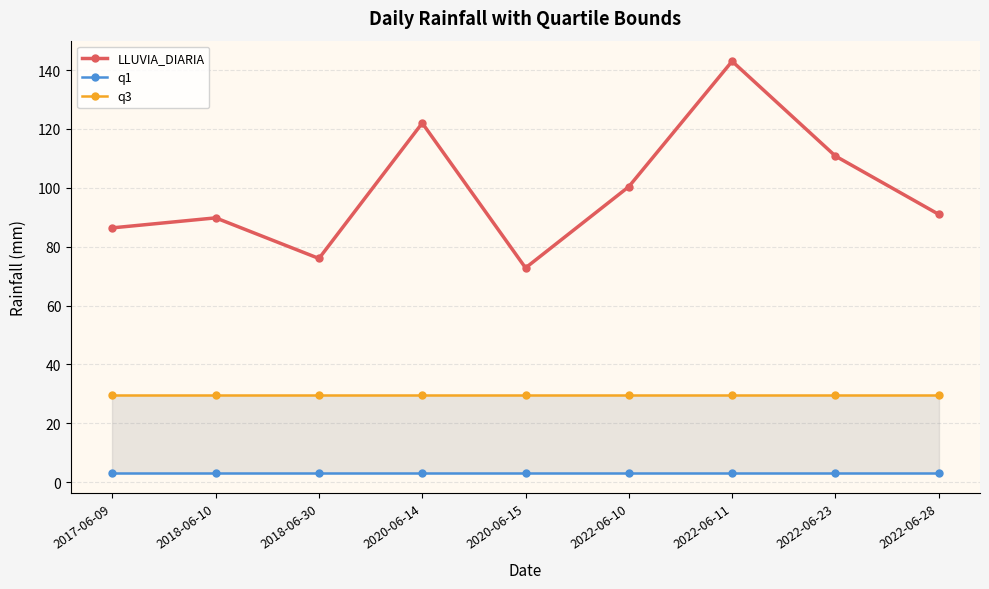

What is the total value across all series at 2020-06-15?

105.7